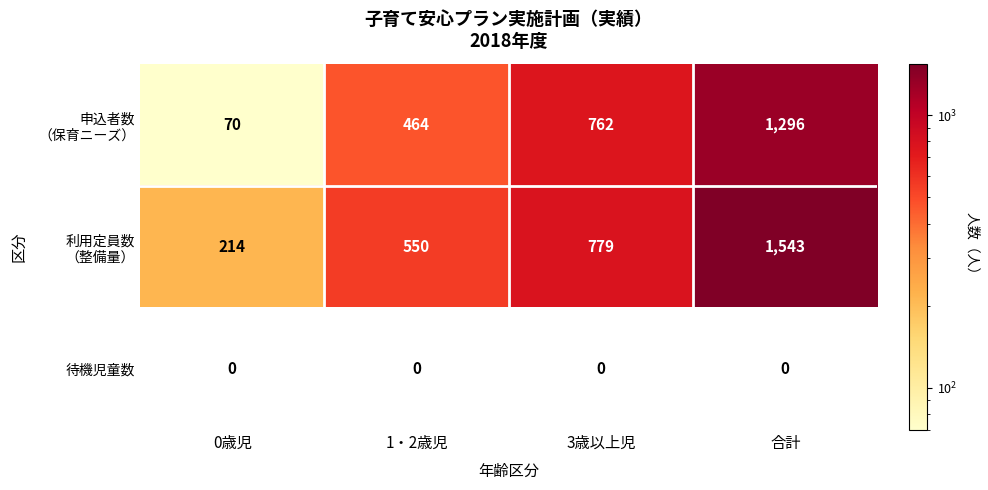

At how many categories does at least one series exceed 428?

3